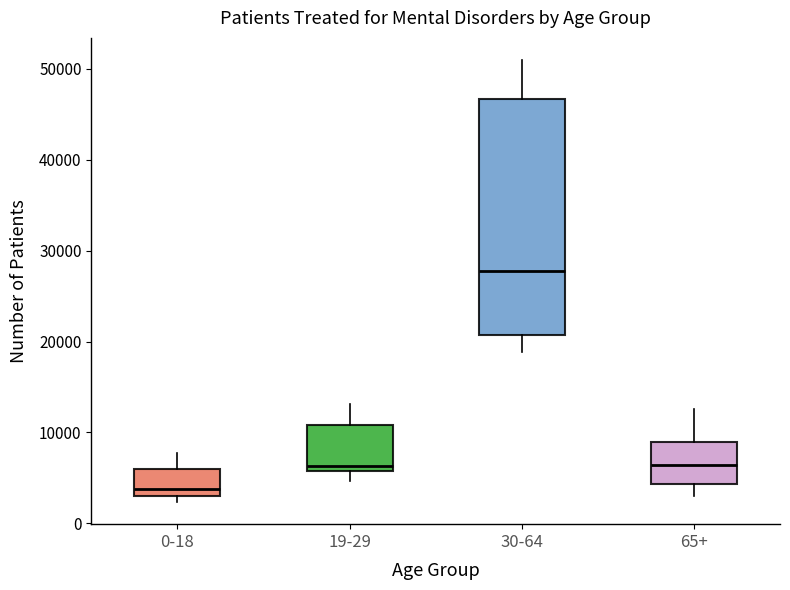

Where does the upper whisker of the box for 30-64 end on the y-axis? The values are not printed on the chart, so give them approximately, as read against the axis.

51000